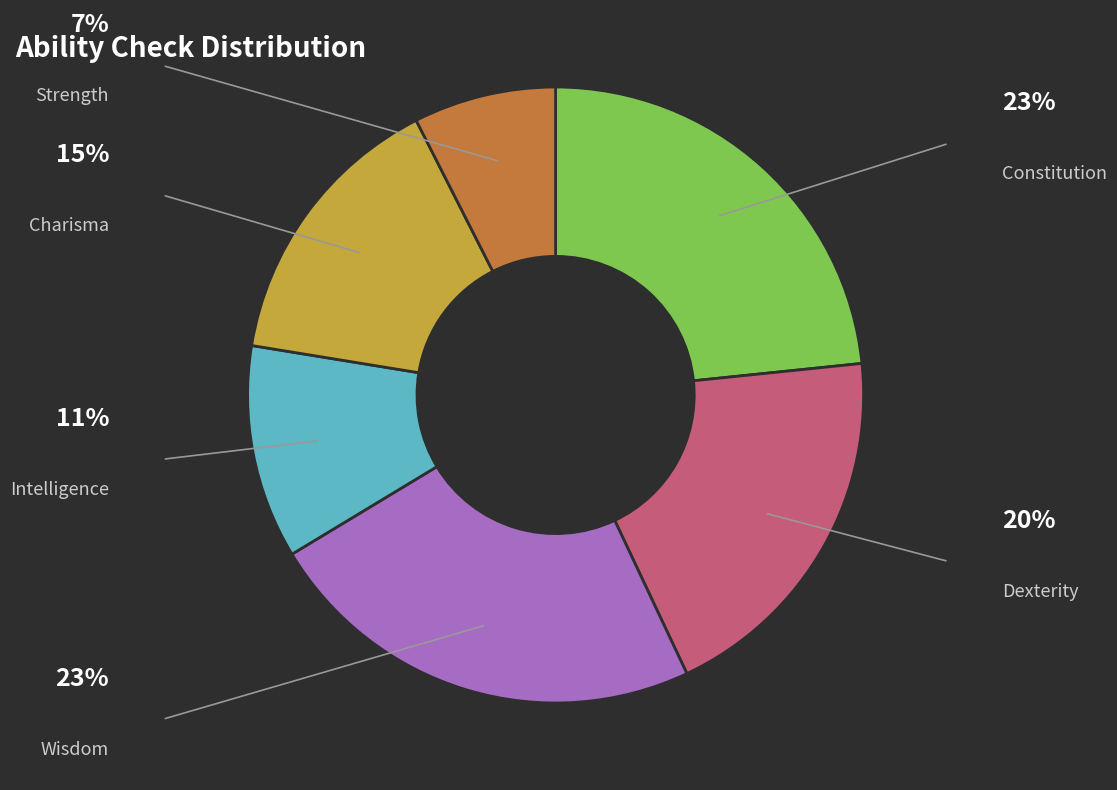

The Constitution slice represents 23% of the pie. True or false?

True